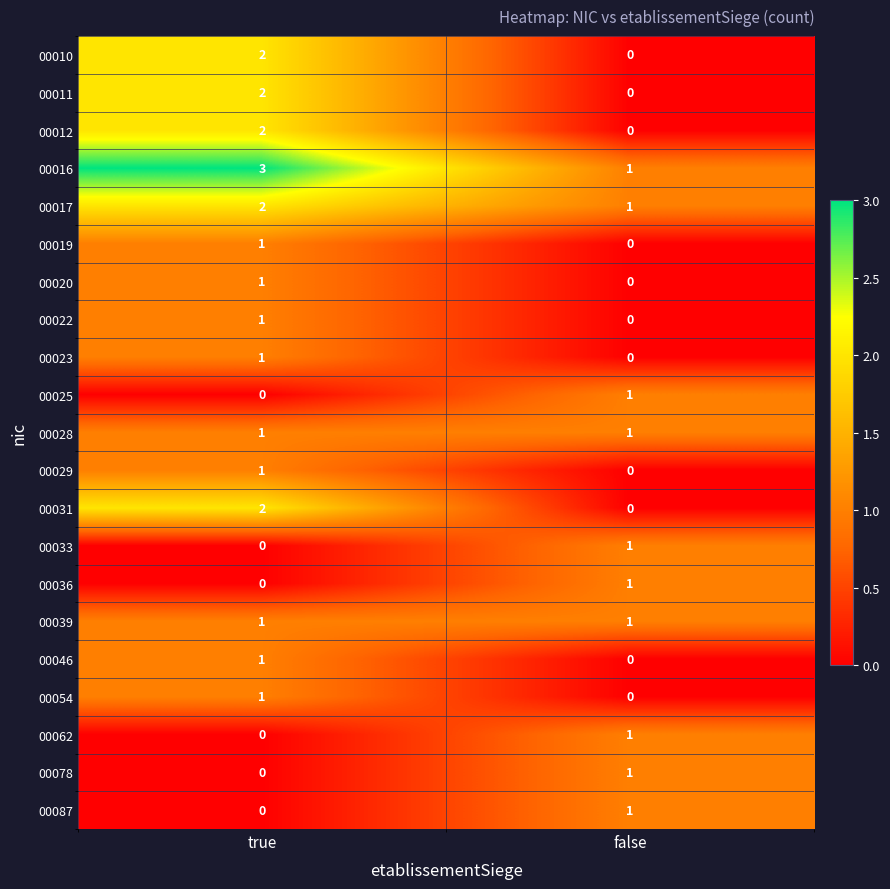

List the labels in order of 00010 value, smallest first.

false, true